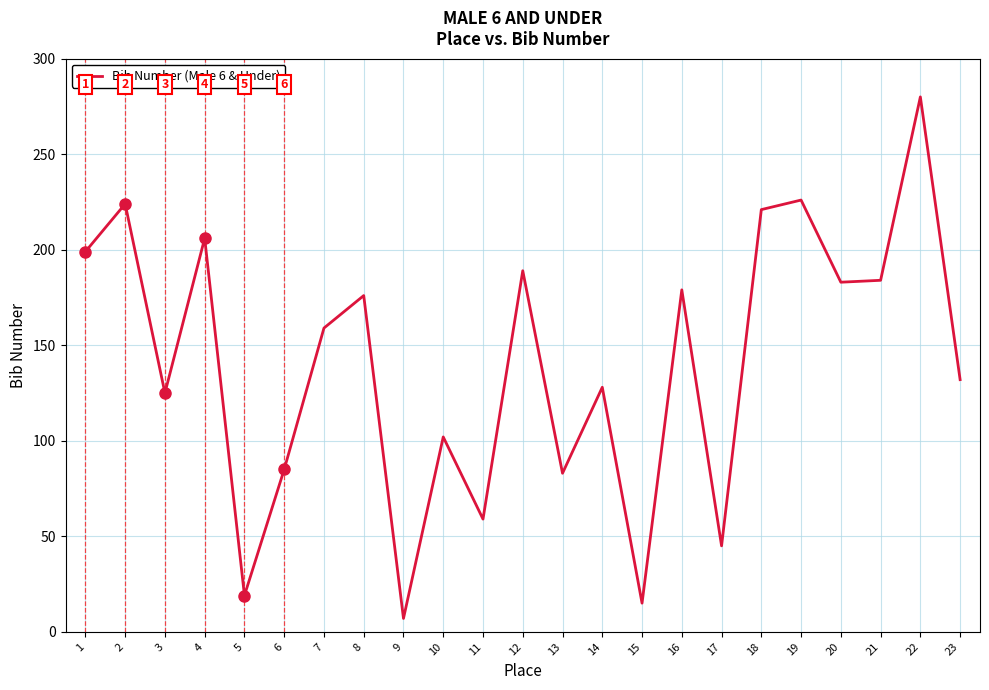

Is it true that the value at 7 is 159?

True